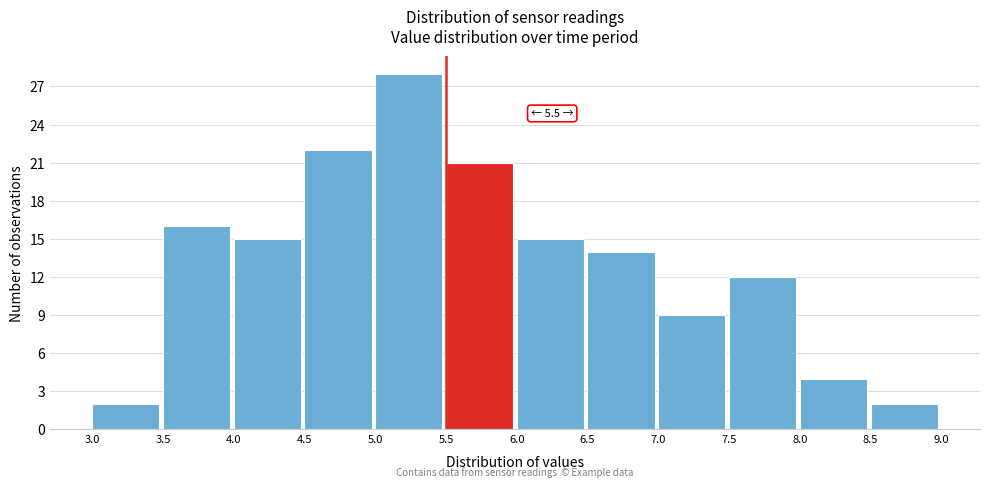

Over which range of the x-axis is the bar tallest?

5.0 to 5.5